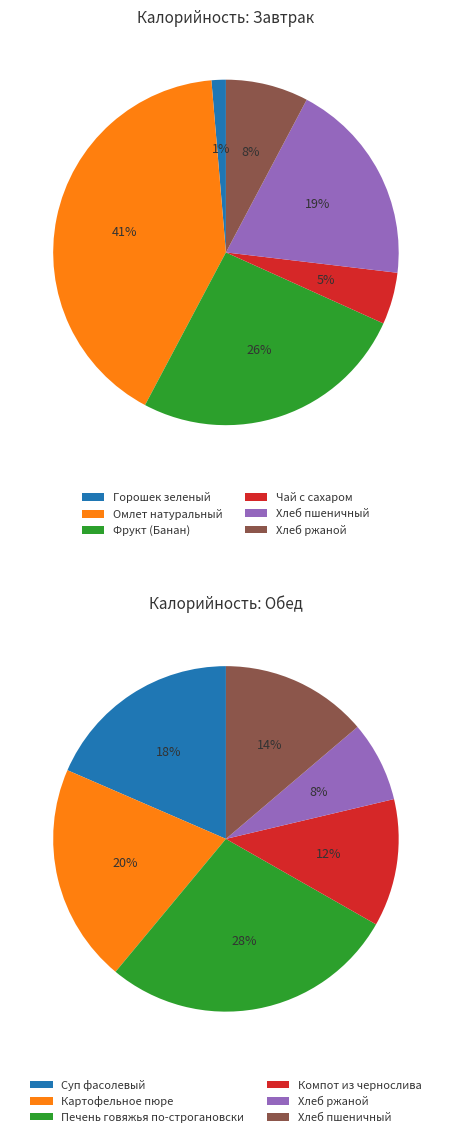

What percentage do 1 and 0 together represent?

42.2%